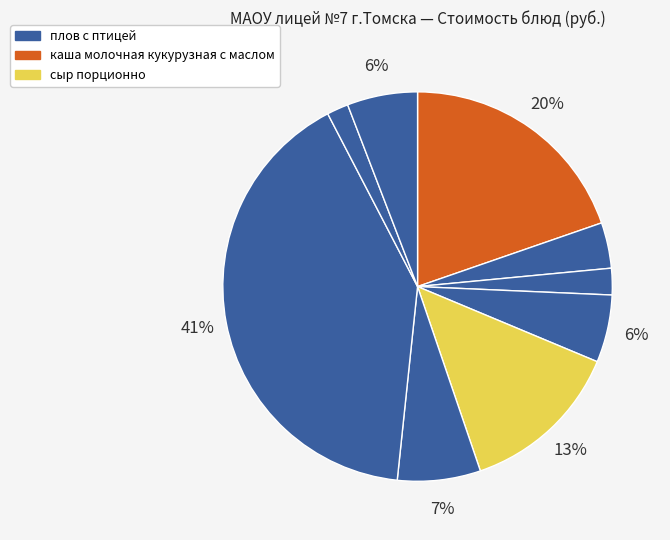

How many segments does this pie chart have?

9